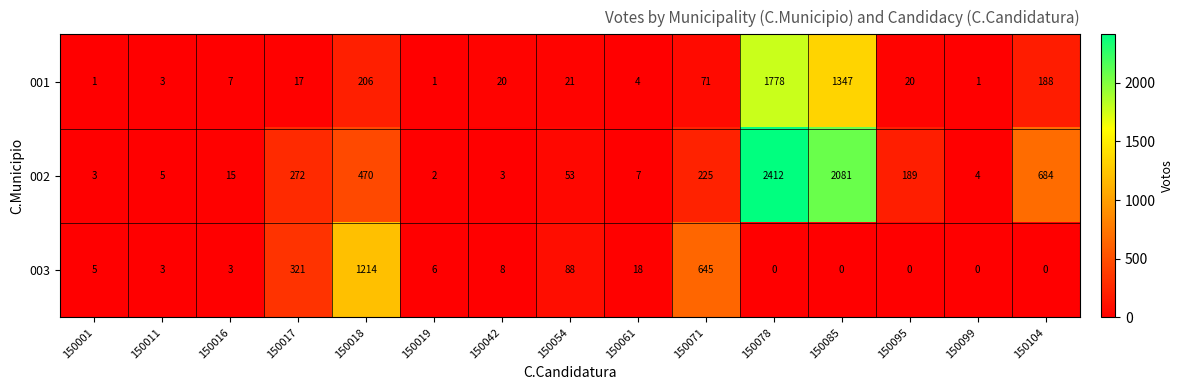

Read the 003 value at 150019.

6